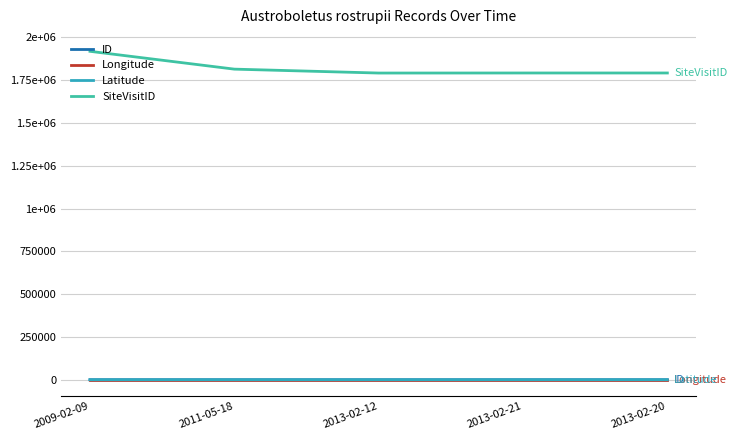

Is this an area chart (filled region under the line)?

No